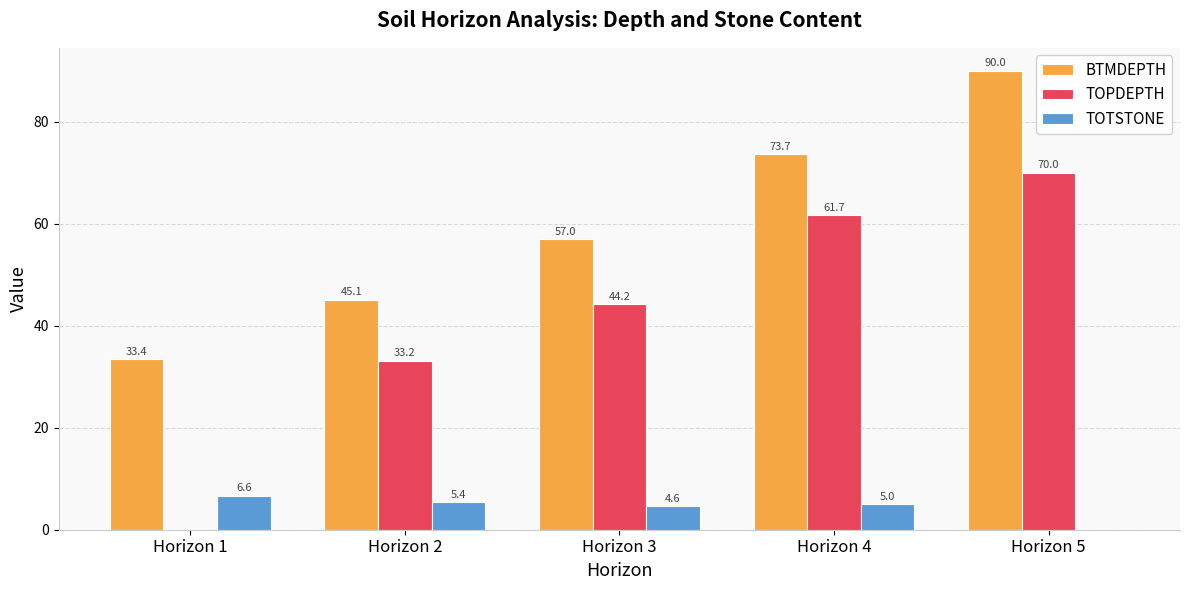

What is the sum of all TOTSTONE values?

21.6